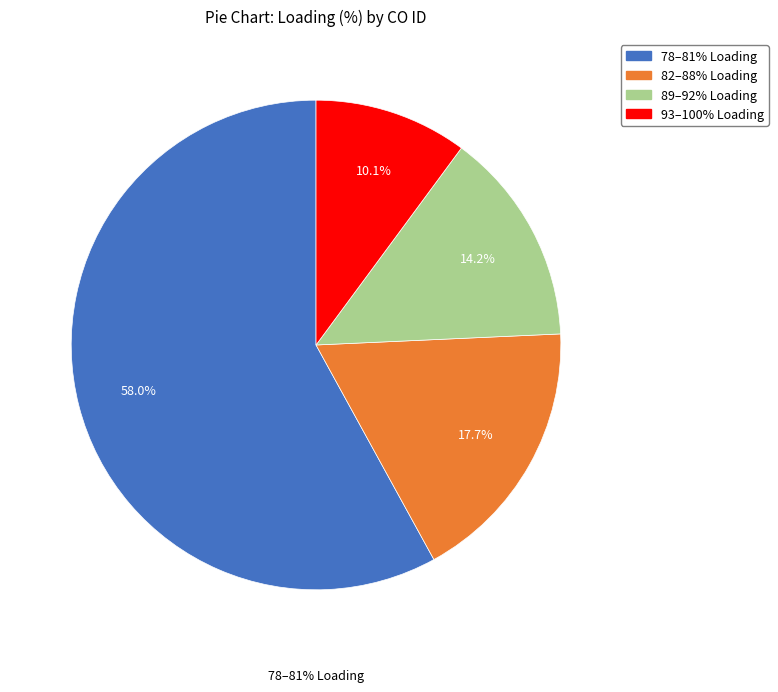

Is TR_CO_00001 the majority of the pie?

No